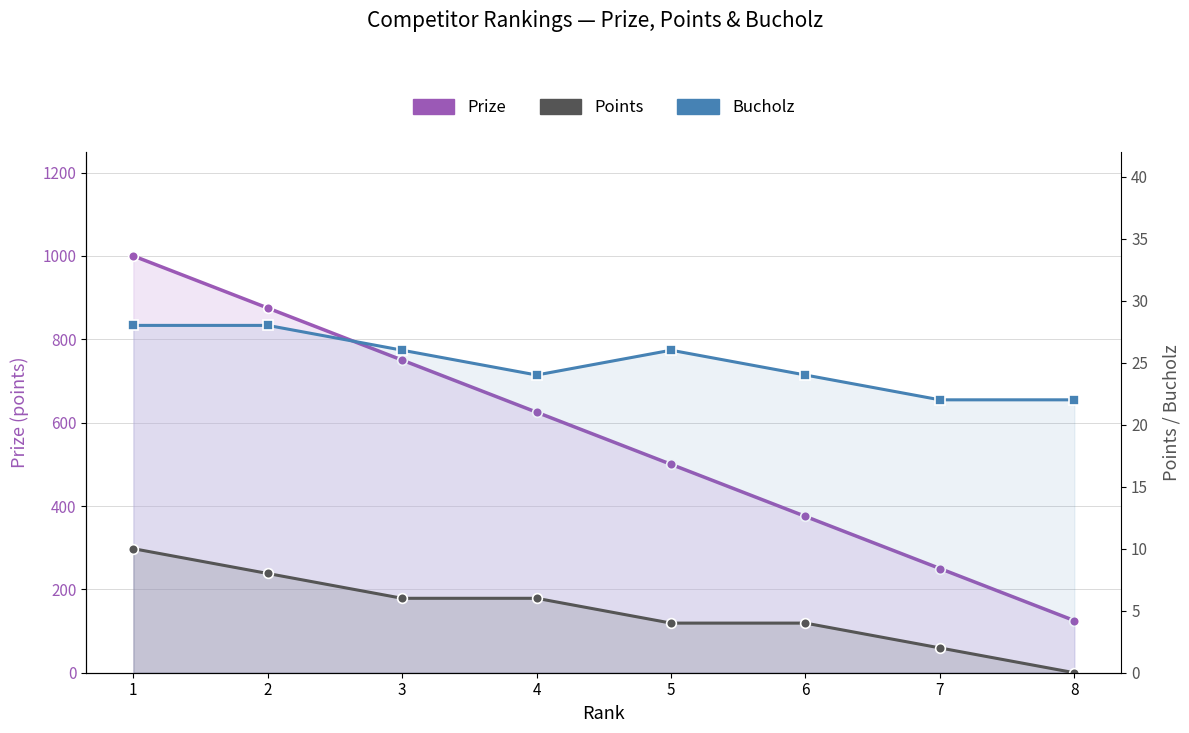

Reading right to left, what are all the values shown in this chart?

Prize: 8=125	7=250	6=375	5=500	4=625	3=750	2=875	1=1000
Points: 8=0	7=2	6=4	5=4	4=6	3=6	2=8	1=10
Bucholz: 8=22	7=22	6=24	5=26	4=24	3=26	2=28	1=28